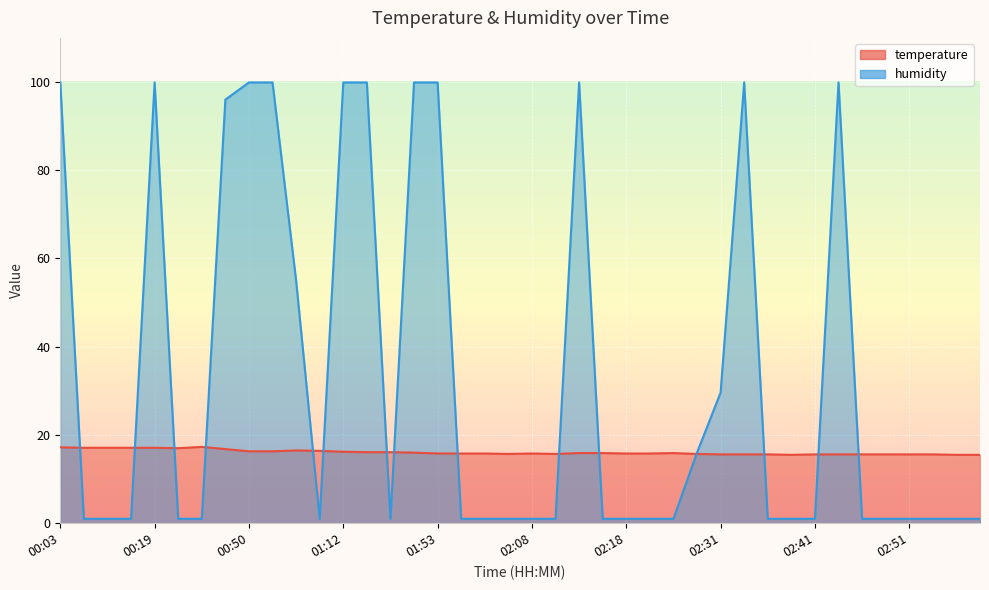

Rank the series by their average value, from highest to lowest.

humidity, temperature